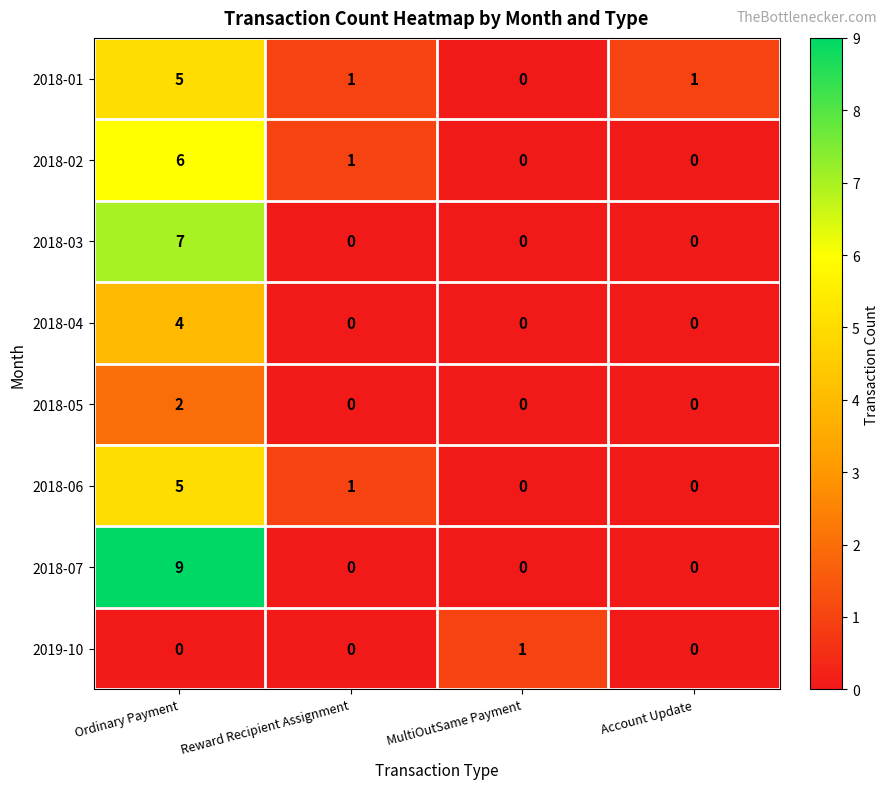

The value of 2018-04 at MultiOutSame Payment is 0. True or false?

True